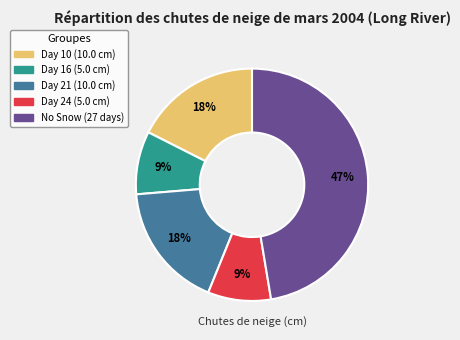

To the nearest percent, what is the average slice percentage?

20%